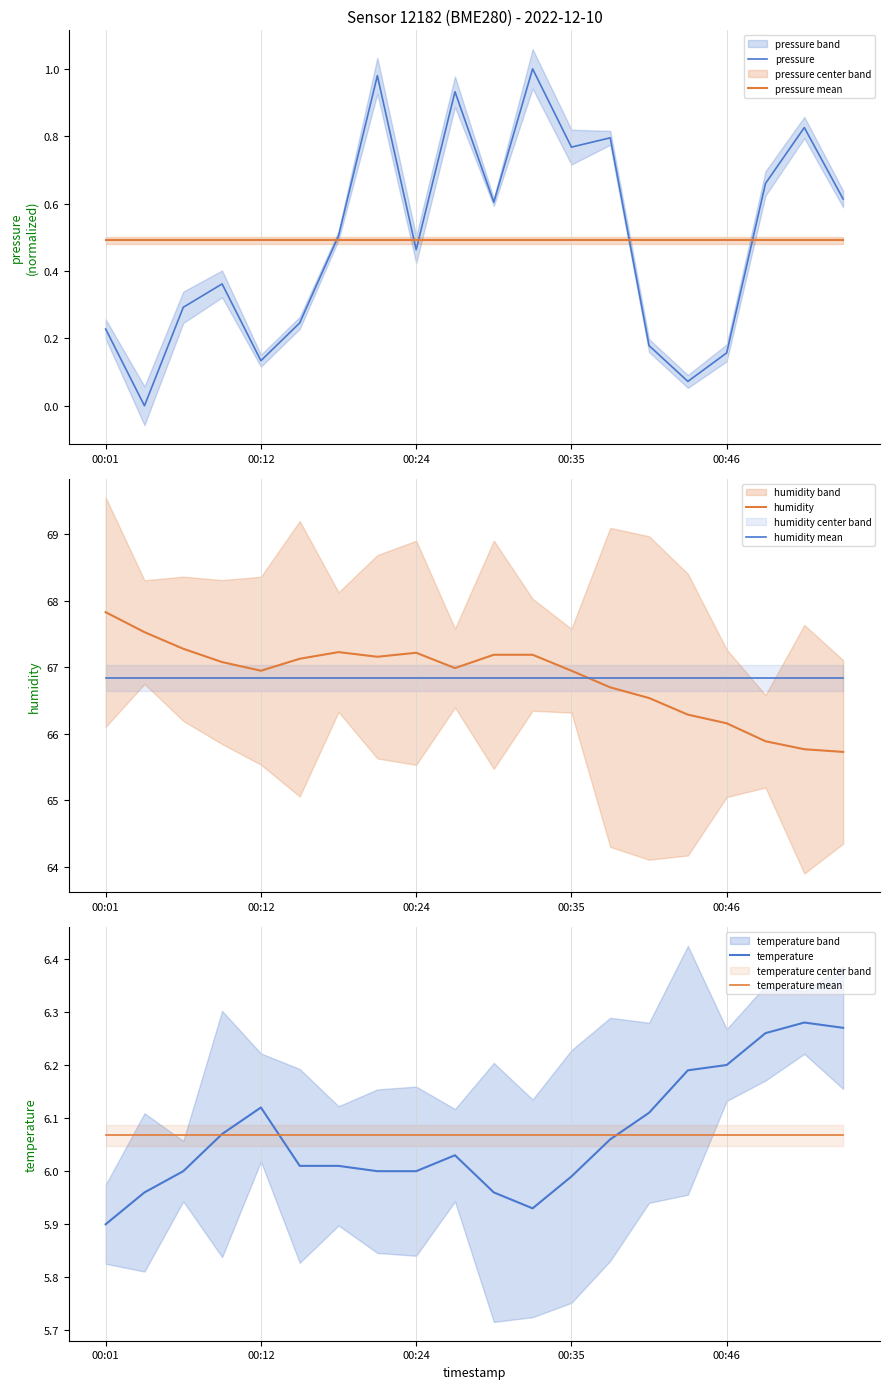

Reading left to right, what are all the values shown in this chart?

pressure: 0.2	0.0	0.3	0.4	0.1	0.2	0.5	1.0	0.5	0.9	0.6	1.0	0.8	0.8	0.2	0.1	0.2	0.7	0.8	0.6
pressure mean: 0.5	0.5	0.5	0.5	0.5	0.5	0.5	0.5	0.5	0.5	0.5	0.5	0.5	0.5	0.5	0.5	0.5	0.5	0.5	0.5
humidity: 67.8	67.5	67.3	67.1	67.0	67.1	67.2	67.2	67.2	67.0	67.2	67.2	67.0	66.7	66.5	66.3	66.2	65.9	65.8	65.7
humidity mean: 66.8	66.8	66.8	66.8	66.8	66.8	66.8	66.8	66.8	66.8	66.8	66.8	66.8	66.8	66.8	66.8	66.8	66.8	66.8	66.8
temperature: 5.9	6.0	6.0	6.1	6.1	6.0	6.0	6.0	6.0	6.0	6.0	5.9	6.0	6.1	6.1	6.2	6.2	6.3	6.3	6.3
temperature mean: 6.1	6.1	6.1	6.1	6.1	6.1	6.1	6.1	6.1	6.1	6.1	6.1	6.1	6.1	6.1	6.1	6.1	6.1	6.1	6.1